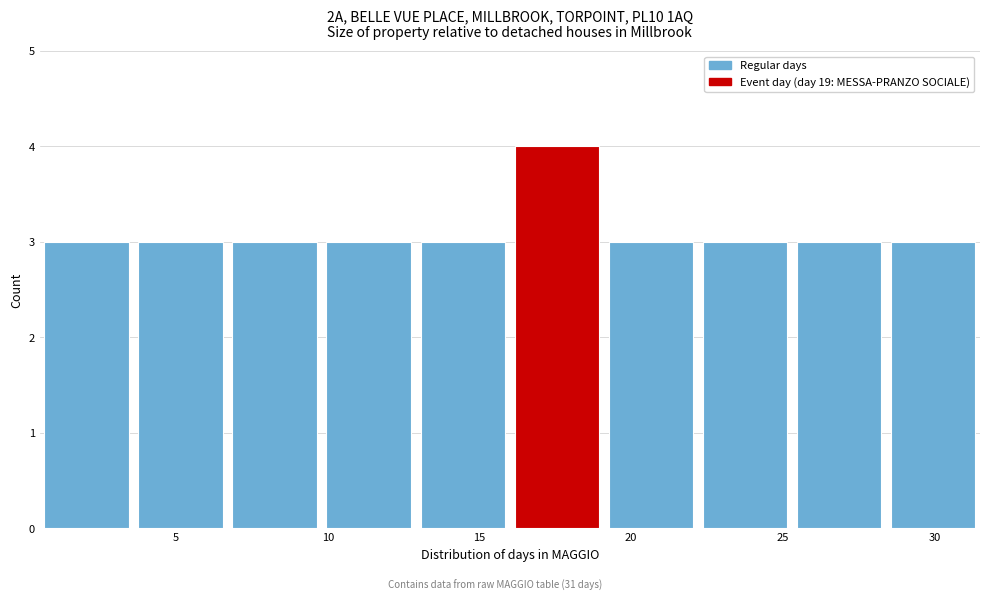

What is the height of the bar covering 6.7 to 9.8 on the x-axis? Neither the bar edges nor the heights are printed on the chart, so give them approximately, as read against the axes.

3